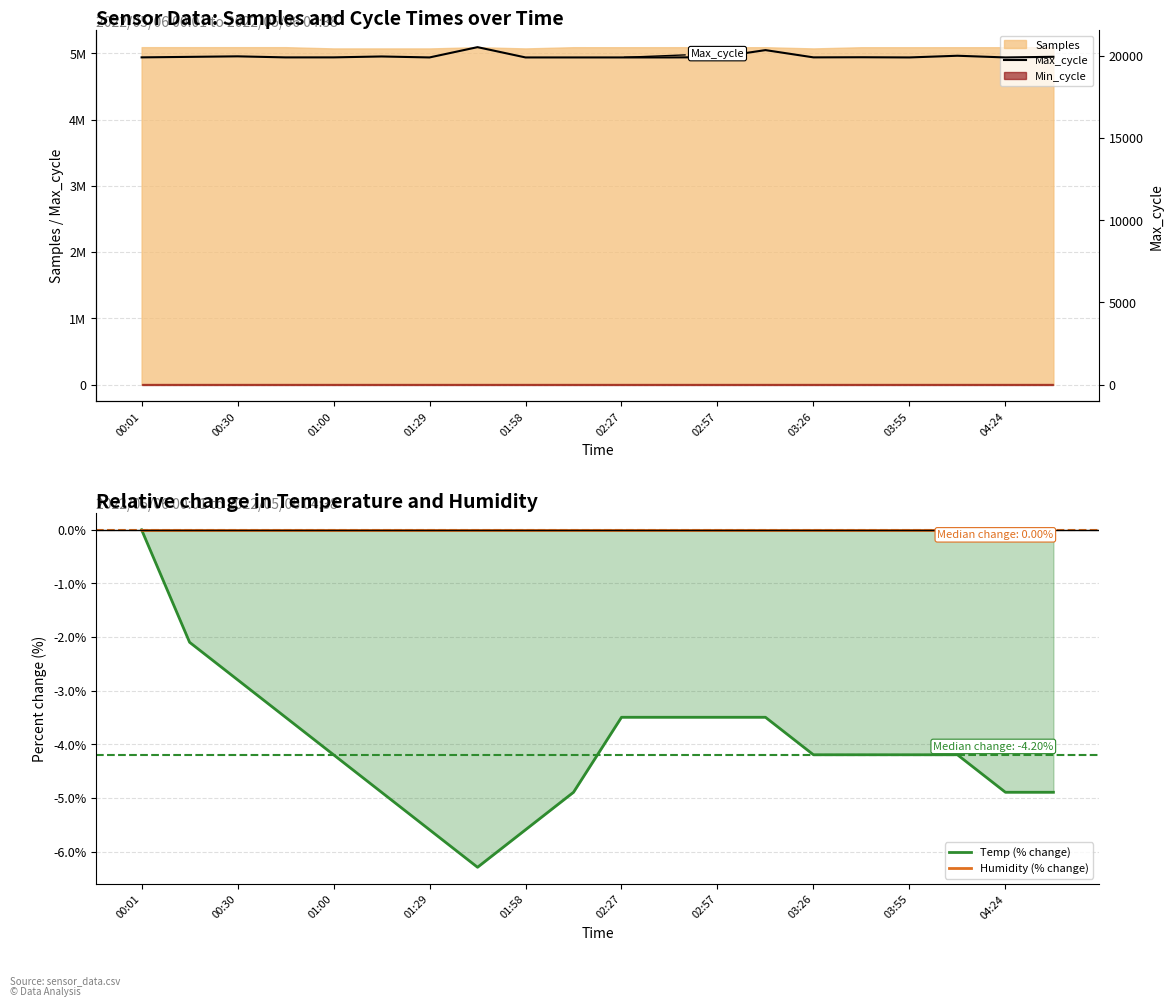

What is the sum of the Temp (% change) values at 02:57 and 00:01?

-3.5